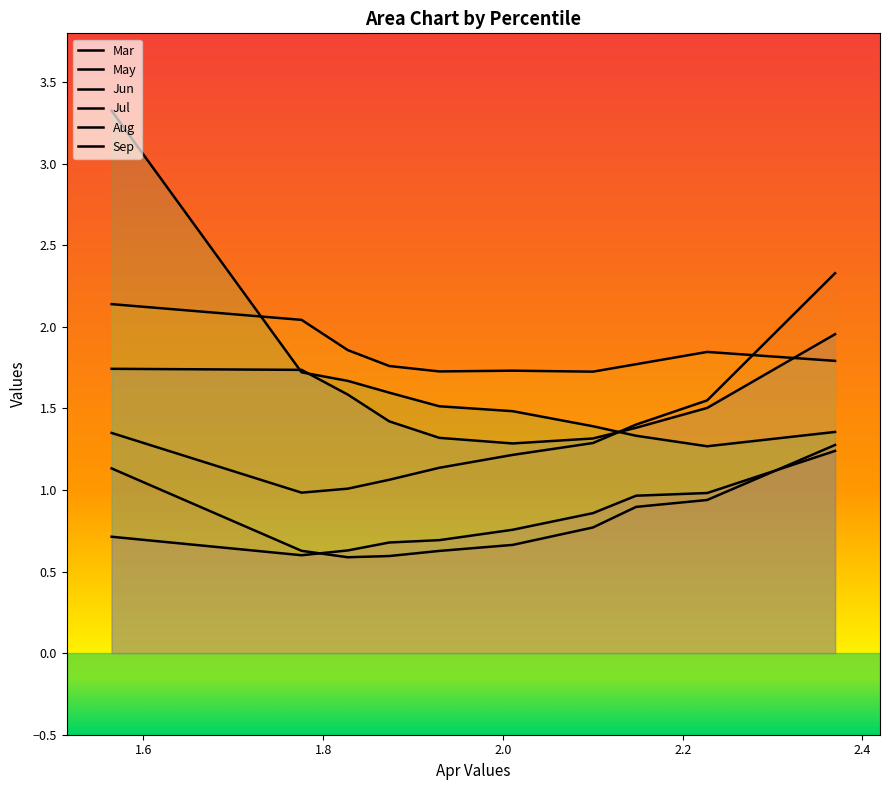

What is the smallest value displayed?

0.6